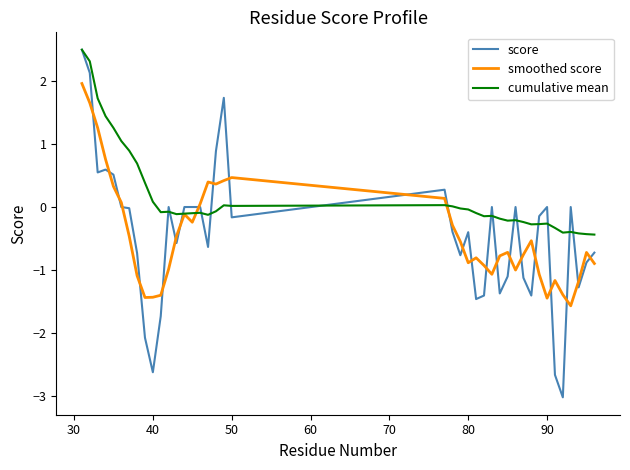

What is the greatest value displayed?

2.5